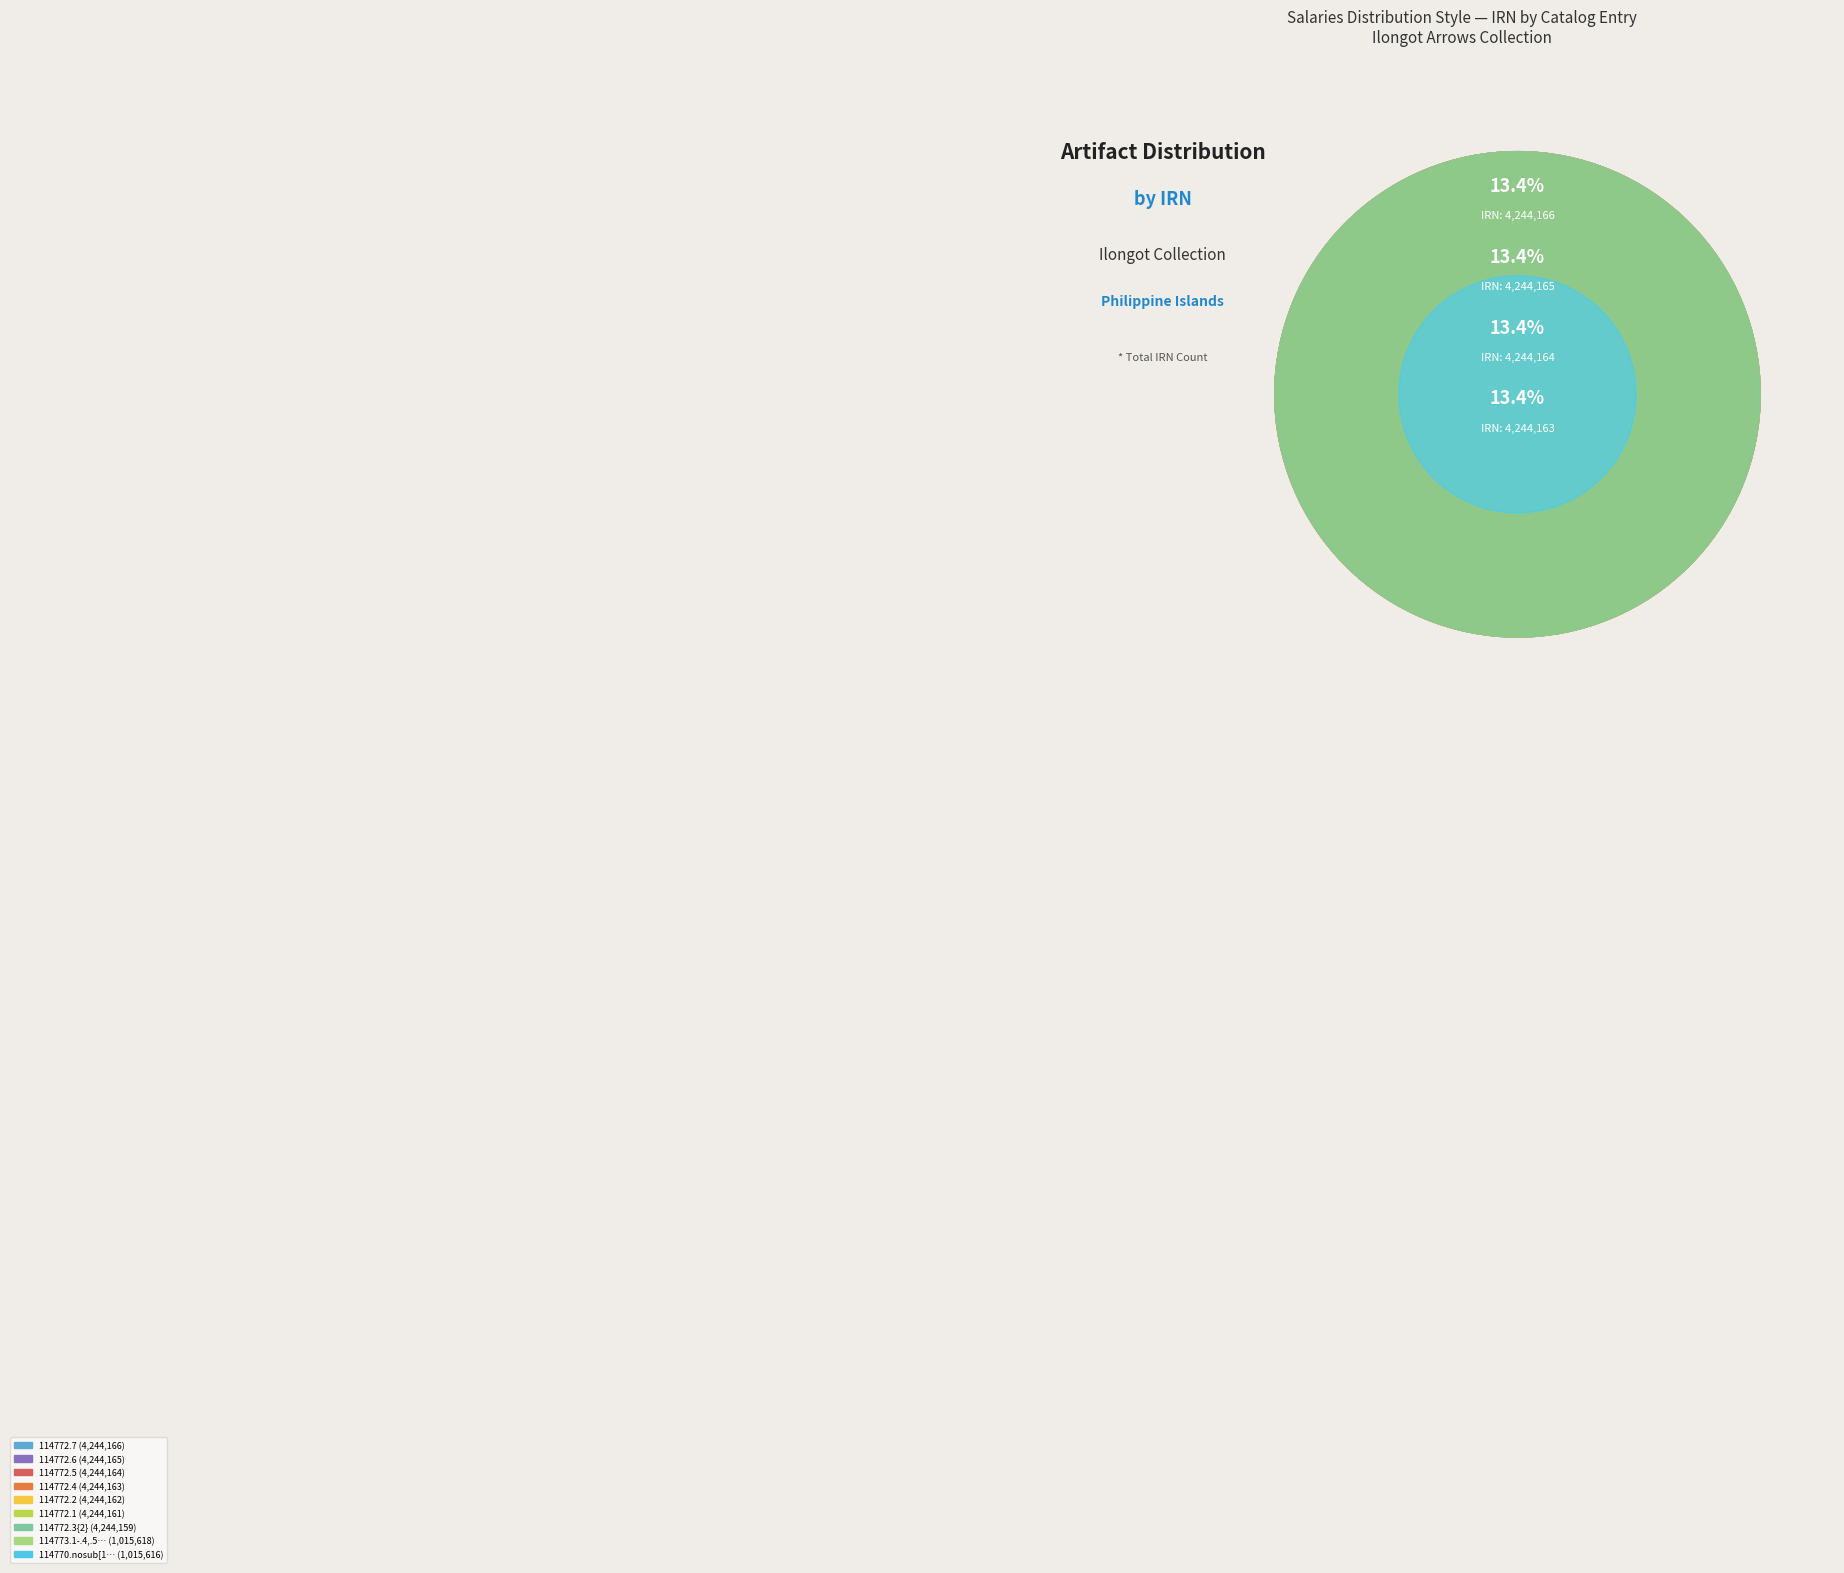

Does any single category account for the majority?

No